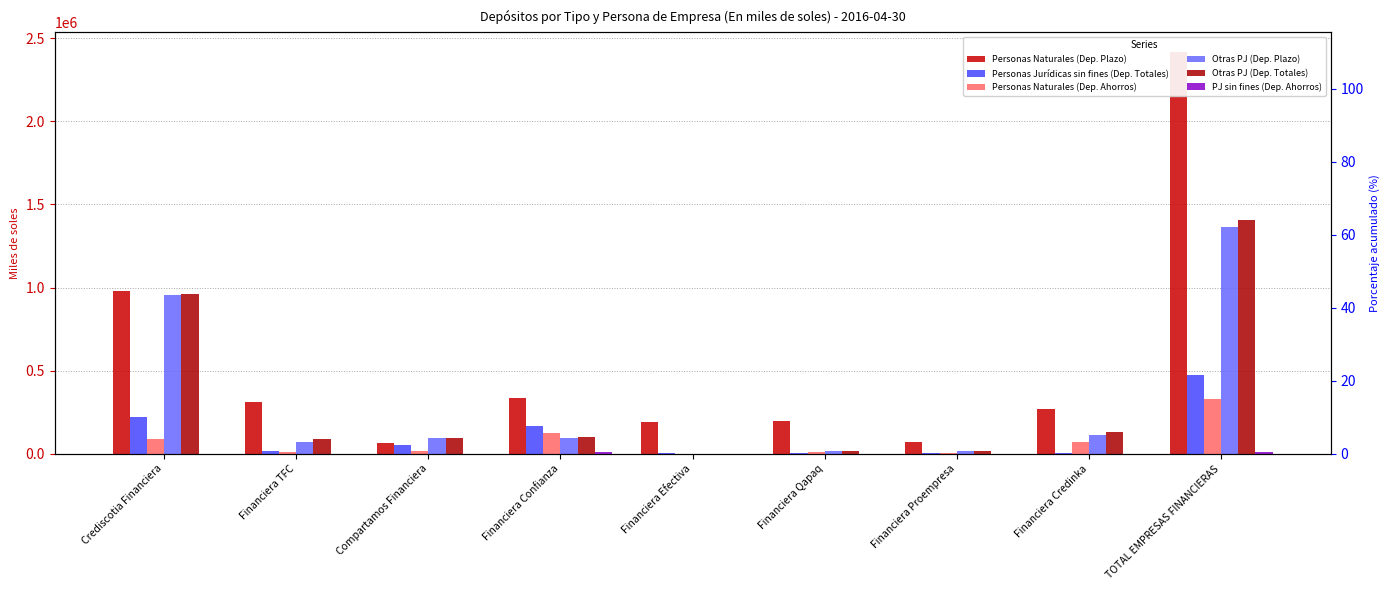

Between Financiera Confianza and Financiera TFC, which is larger?

Financiera Confianza